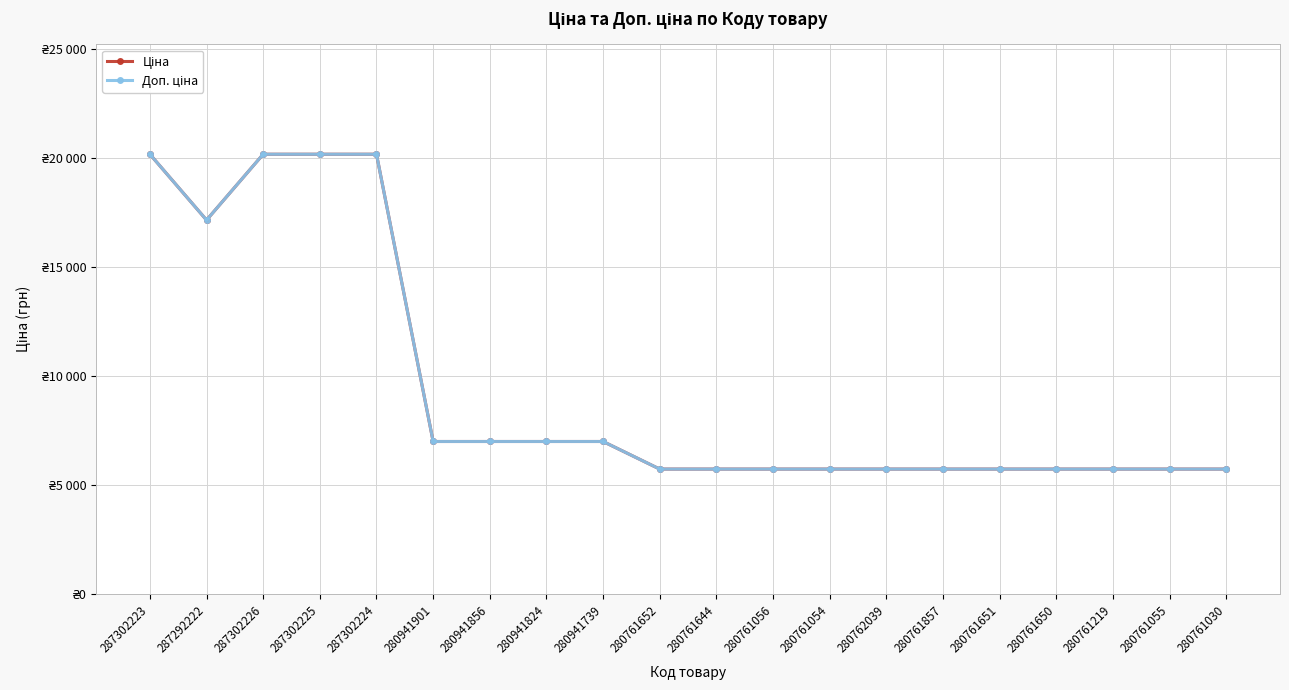

What is the label of the 4th point from the left?

287302225